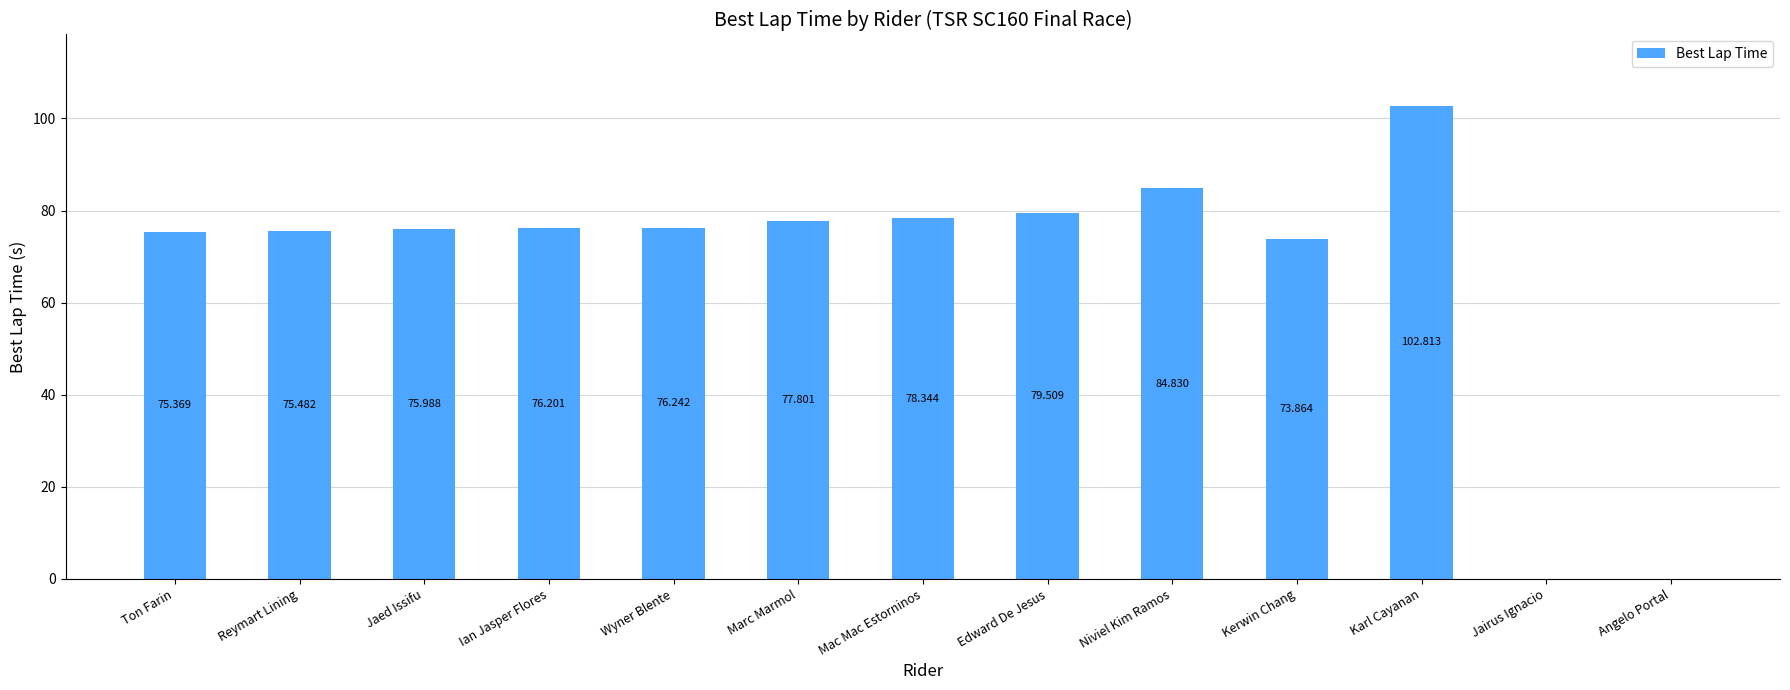

Between Marc Marmol and Karl Cayanan, which is larger?

Karl Cayanan